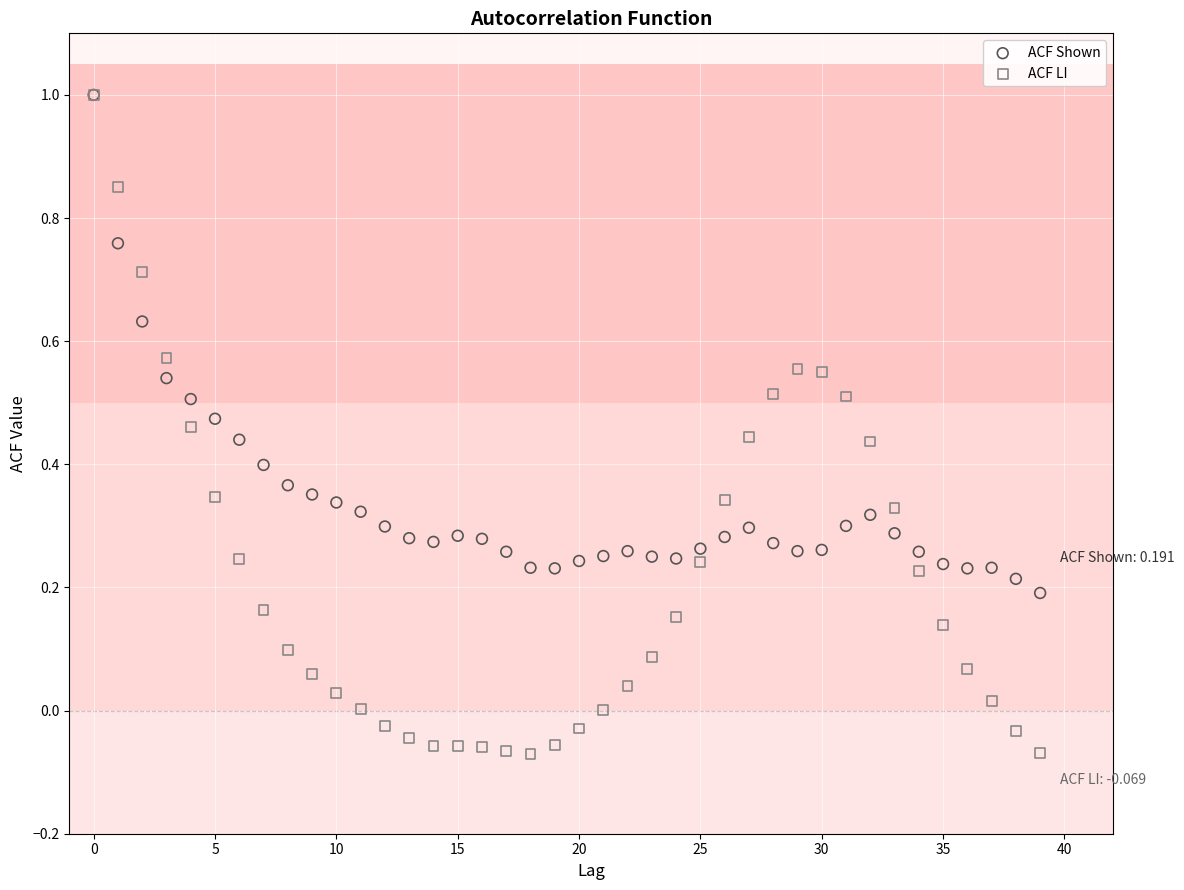

What are all the series names shown in the legend?

ACF Shown, ACF LI